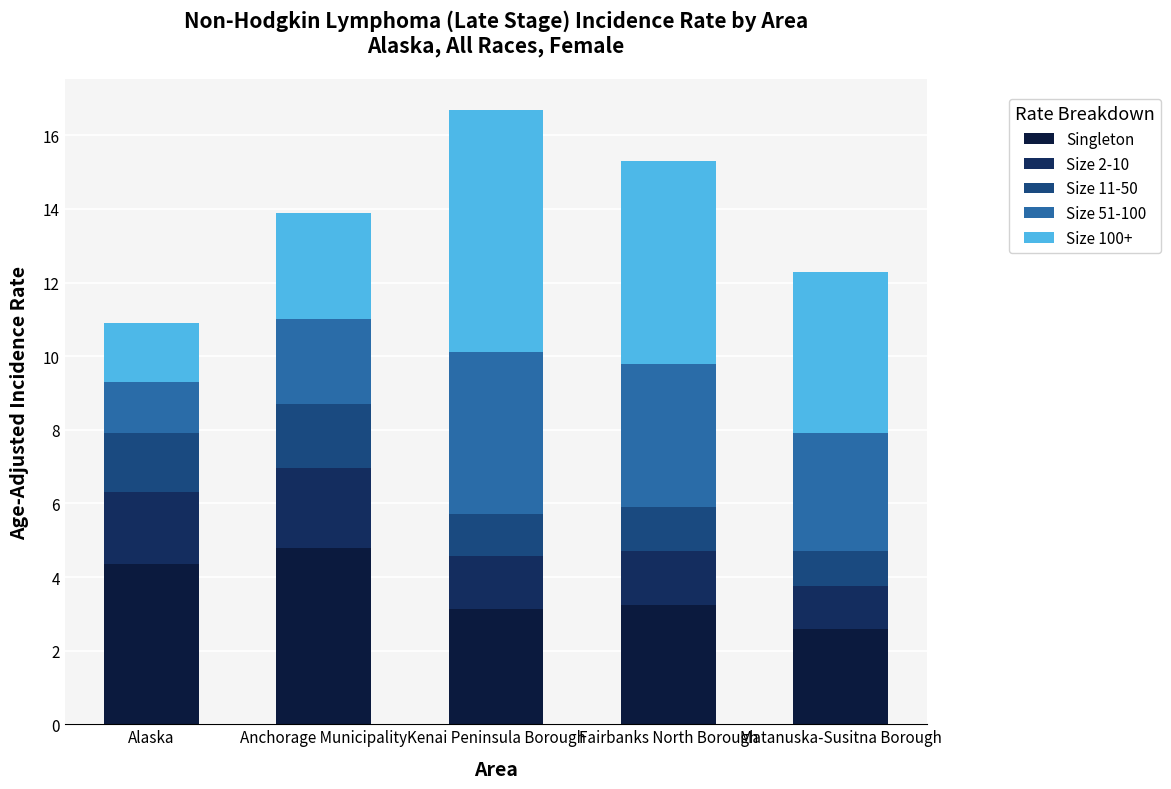

Count the number of data series in this chart.

5